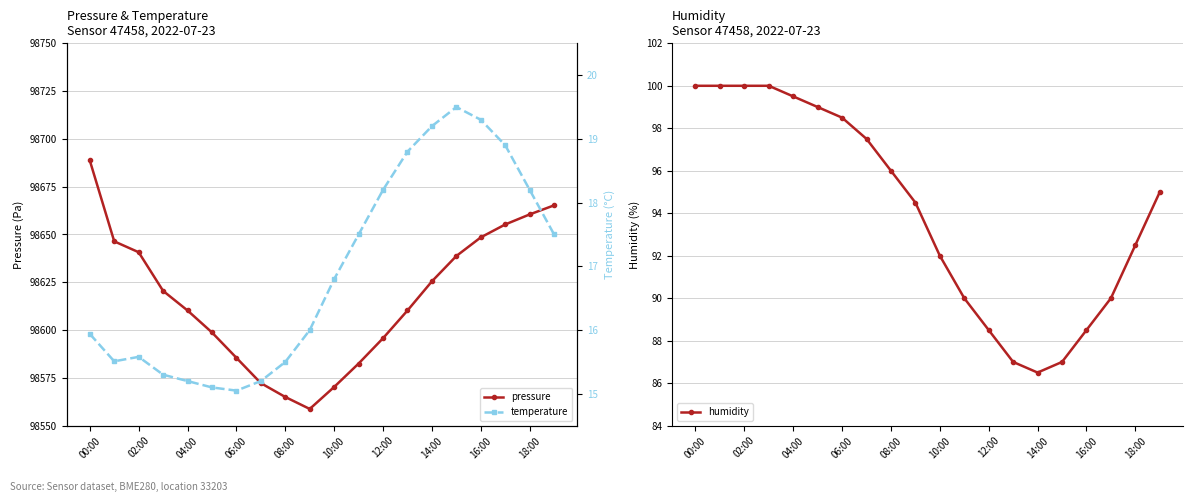

True or false: pressure has more than 0 interior local peaks.

False